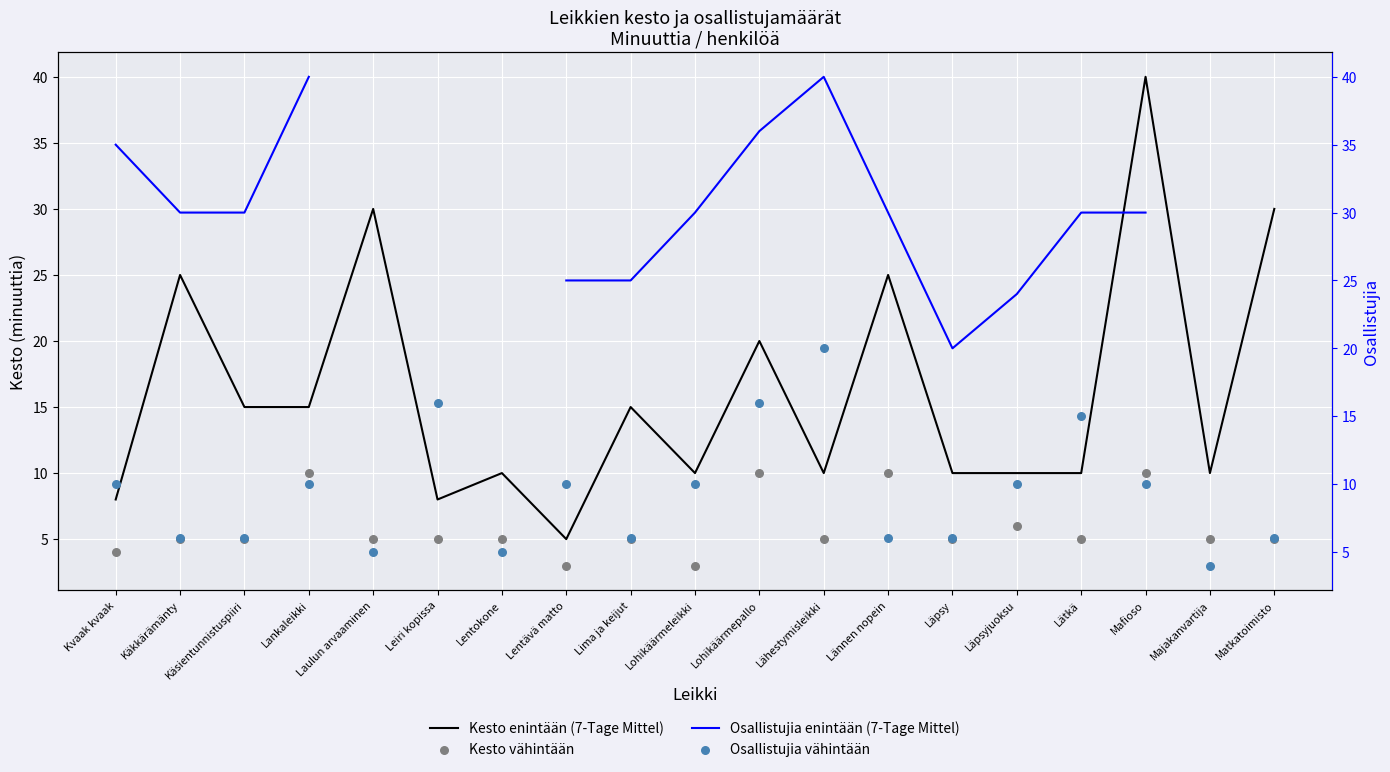

What is the total value across all series at Lohikäärmeleikki?

53.0